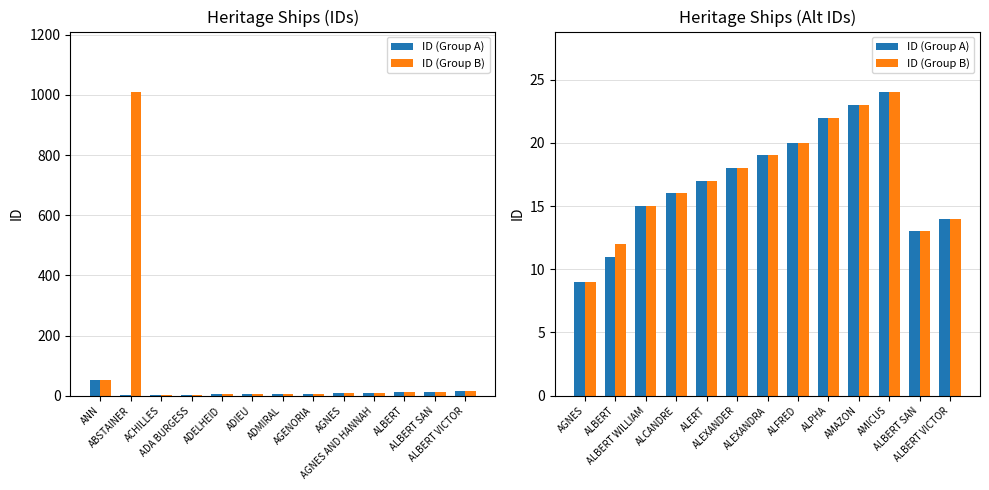

Rank the series by their maximum value, from lowest to highest.

ID (Group A), ID (Group B)